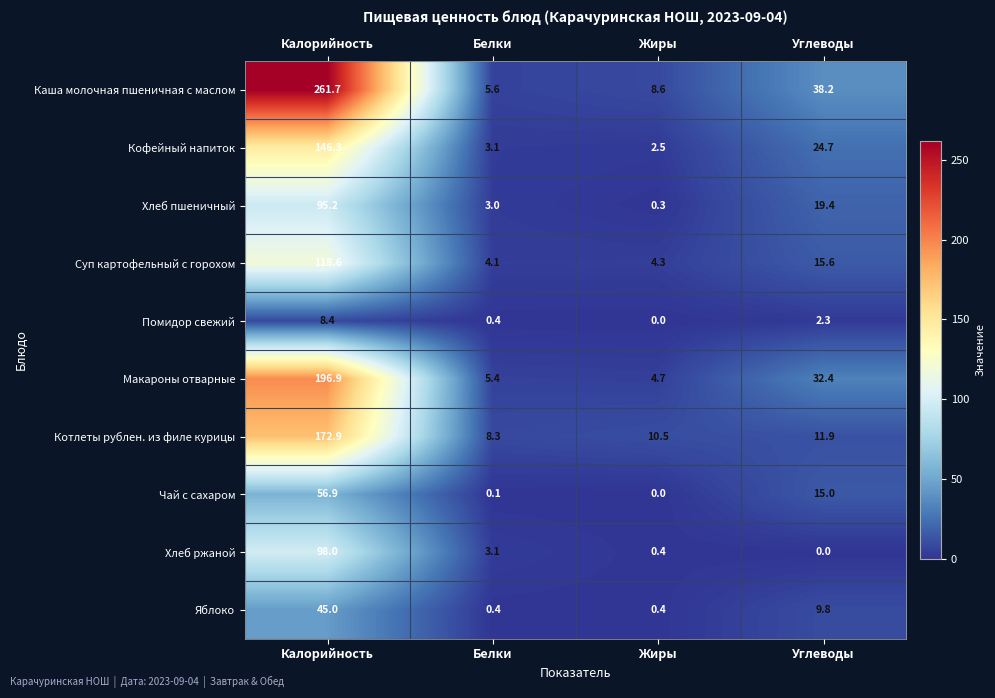

What is the difference between the Котлеты рублен. из филе курицы values at Белки and Углеводы?

3.6